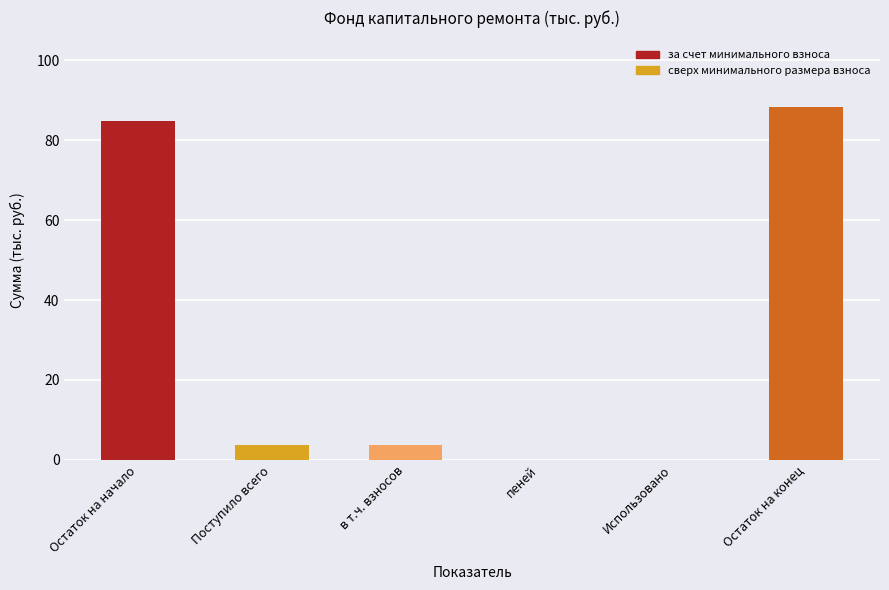

True or false: the data shows -46.1 at Использовано.

False